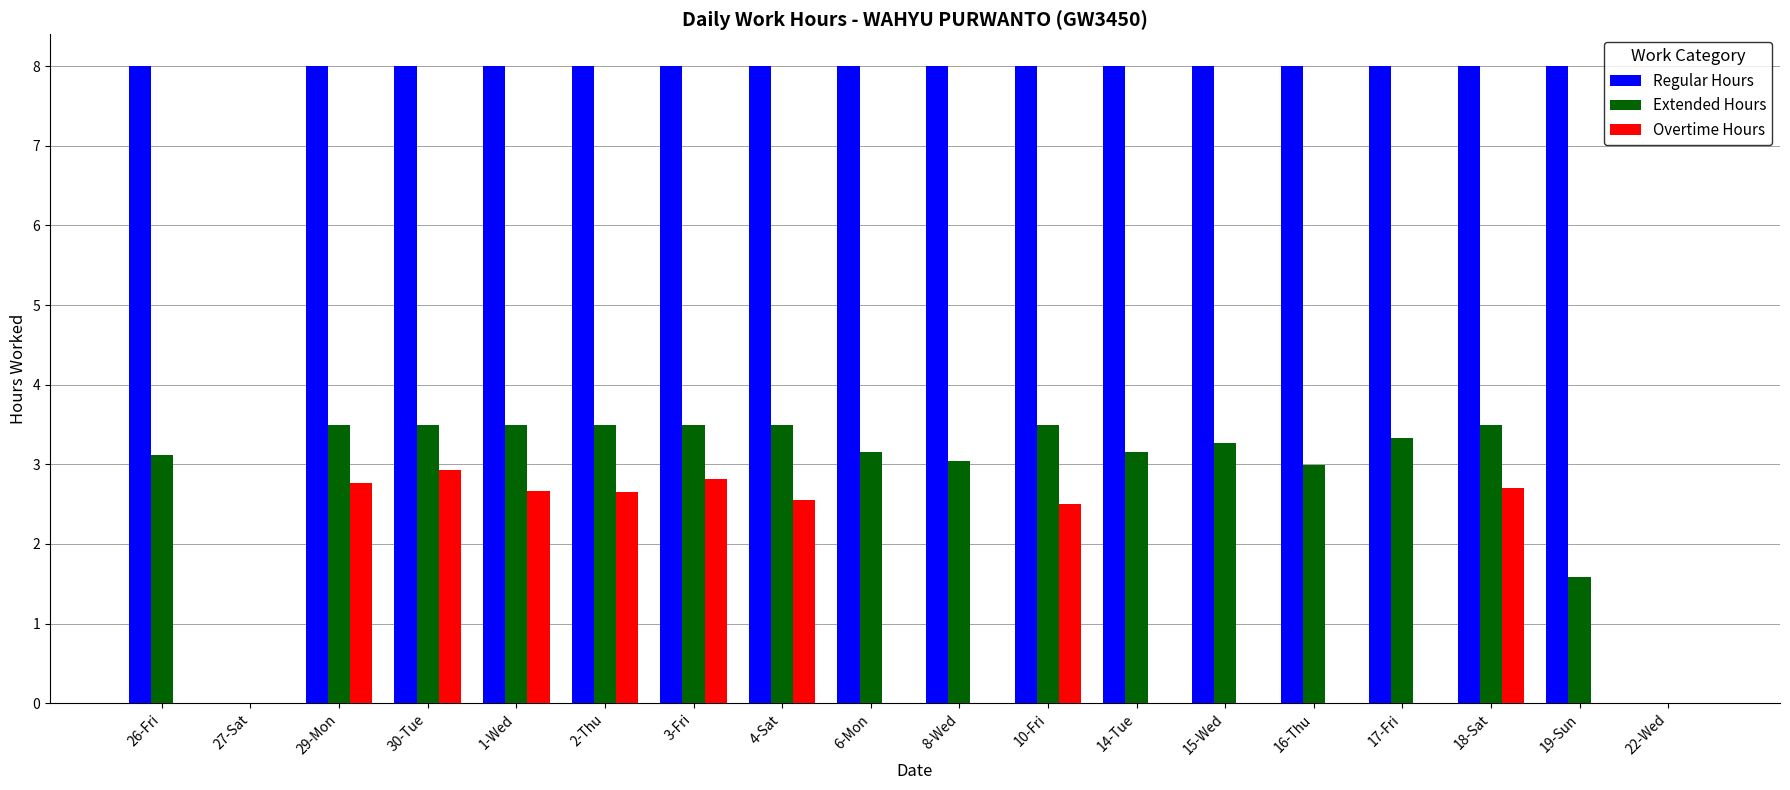

Which series changed the most between 29-Mon and 8-Wed?

Overtime Hours